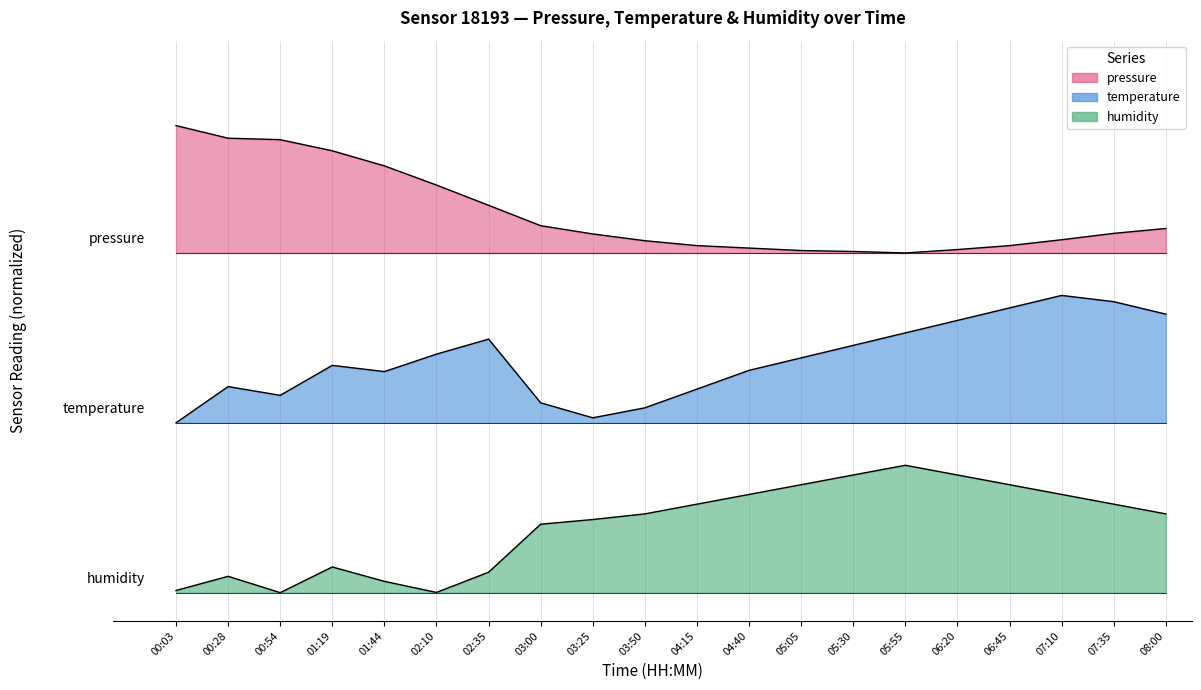

How many lines are shown in the chart?

3